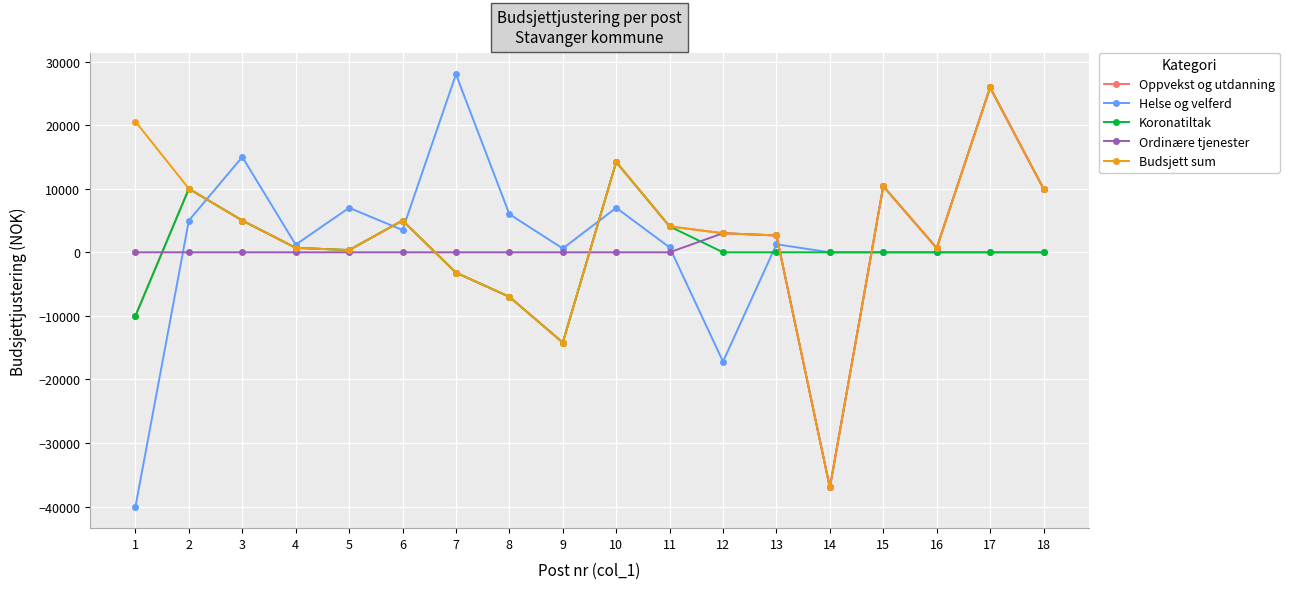

What is the spread (max minus min) of values at 14?

37000